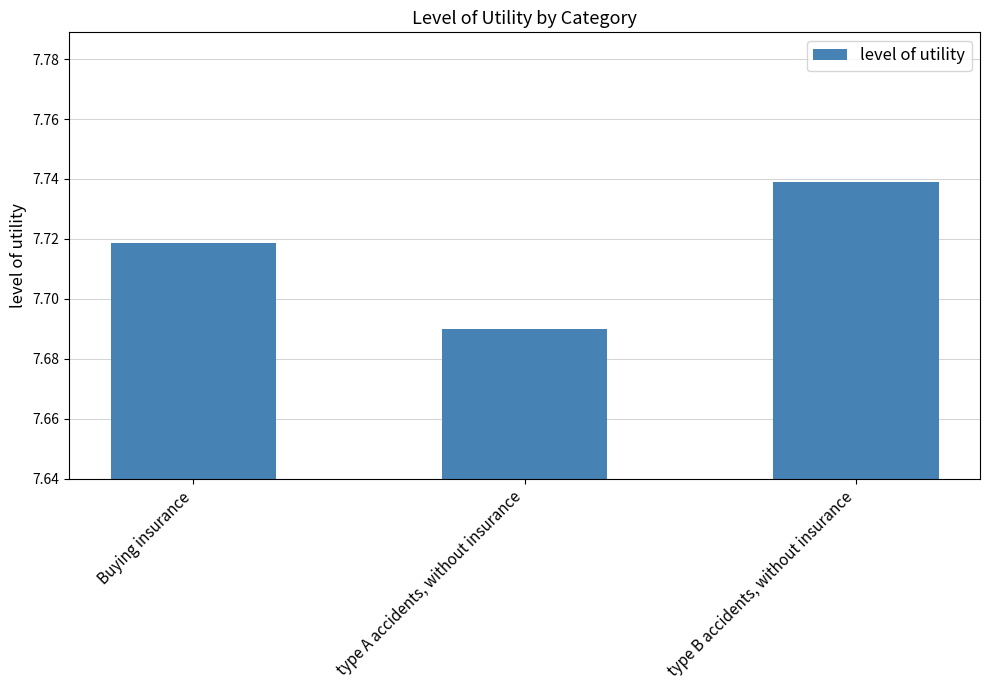

What is the sum of the values at type B accidents, without insurance and Buying insurance?

15.5